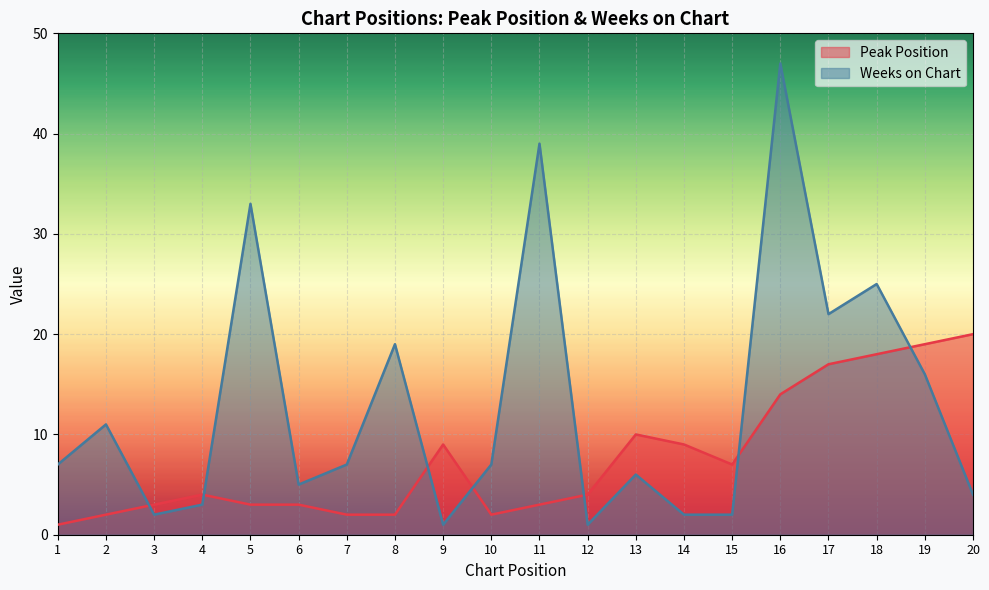

What is the average value of the Weeks on Chart series?

13